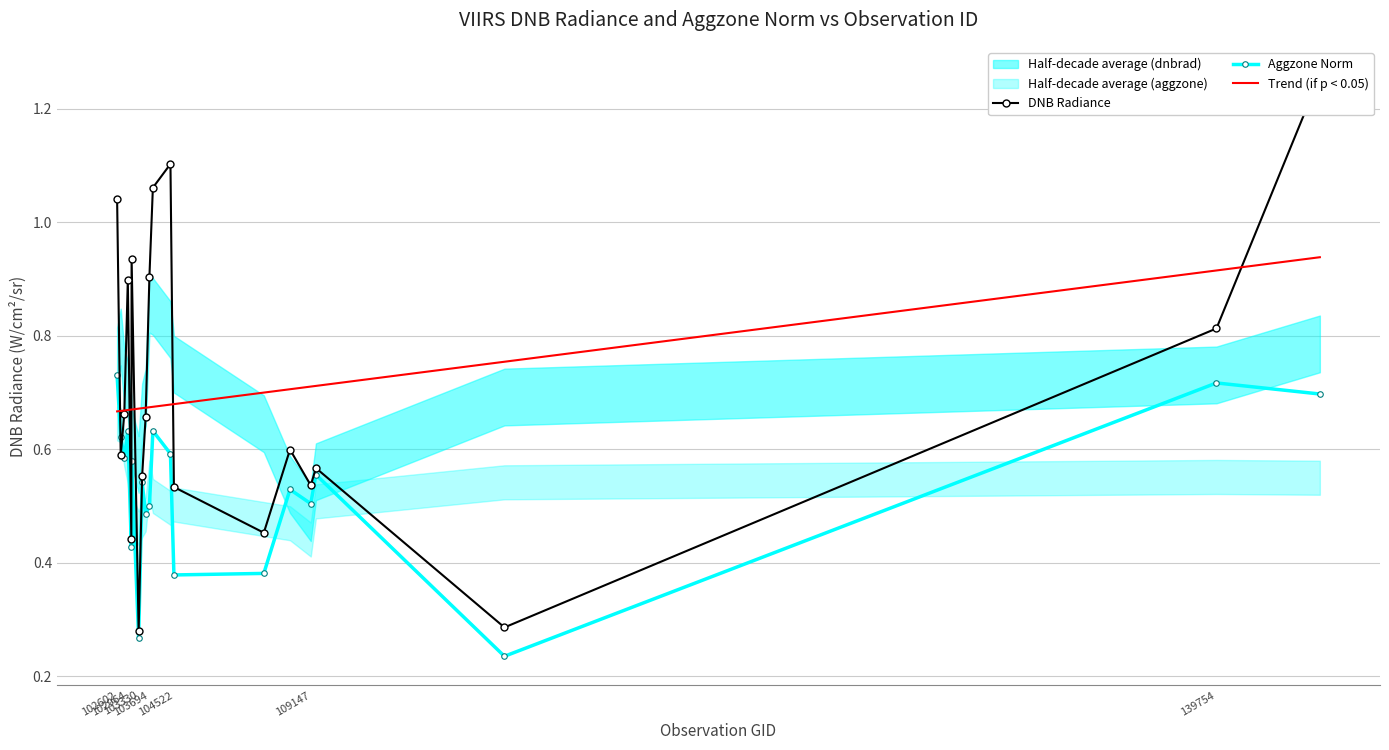

Which series ends up on top after the final intersection of Aggzone Norm and Trend (if p < 0.05)?

Trend (if p < 0.05)